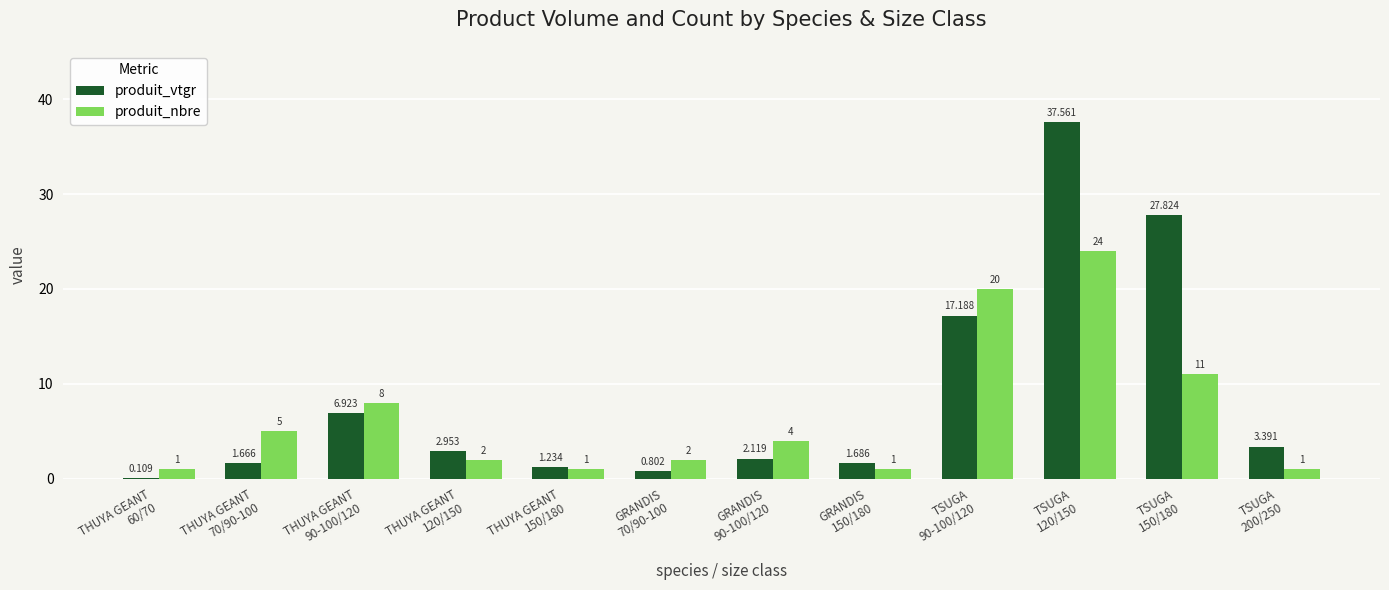

What is the maximum value shown in the chart?

37.6